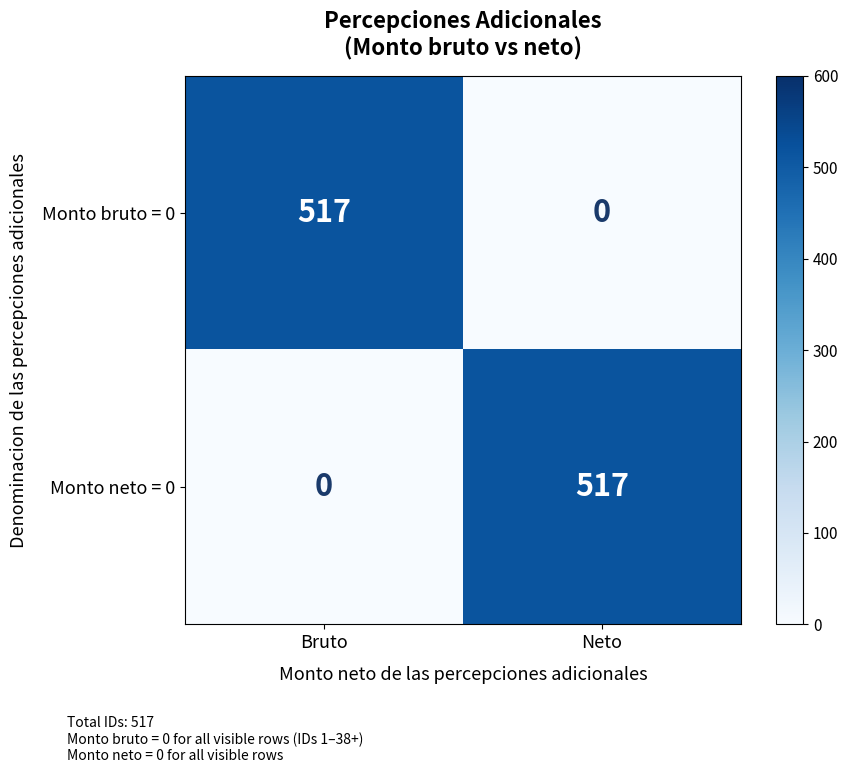

At Bruto, list the series in order from largest to smallest.

Monto bruto = 0, Monto neto = 0